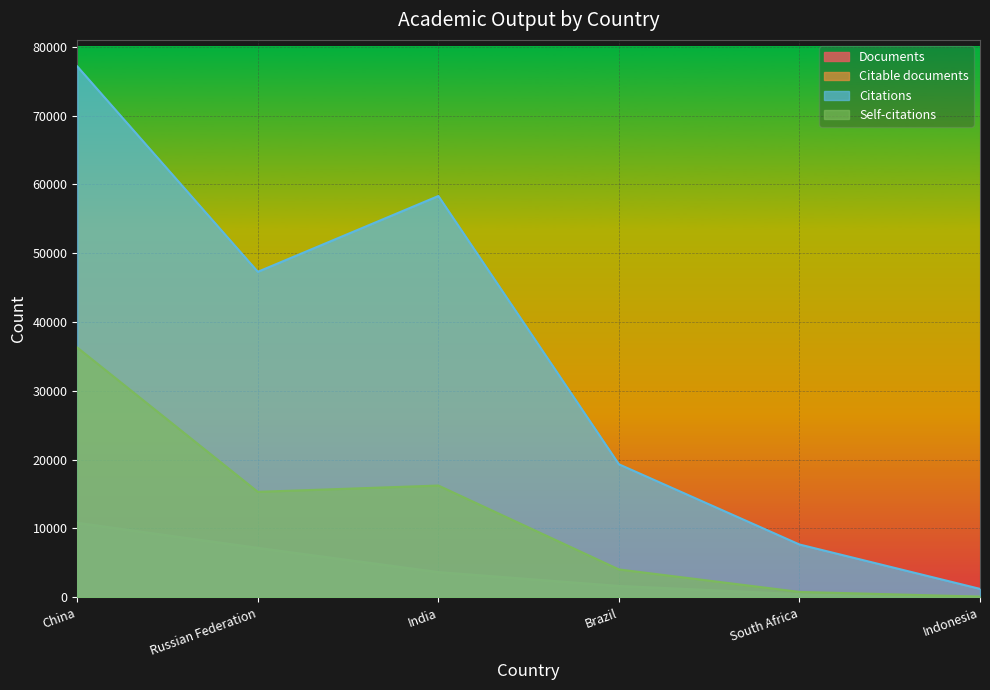

At which category does Citations reach its first local peak?

India